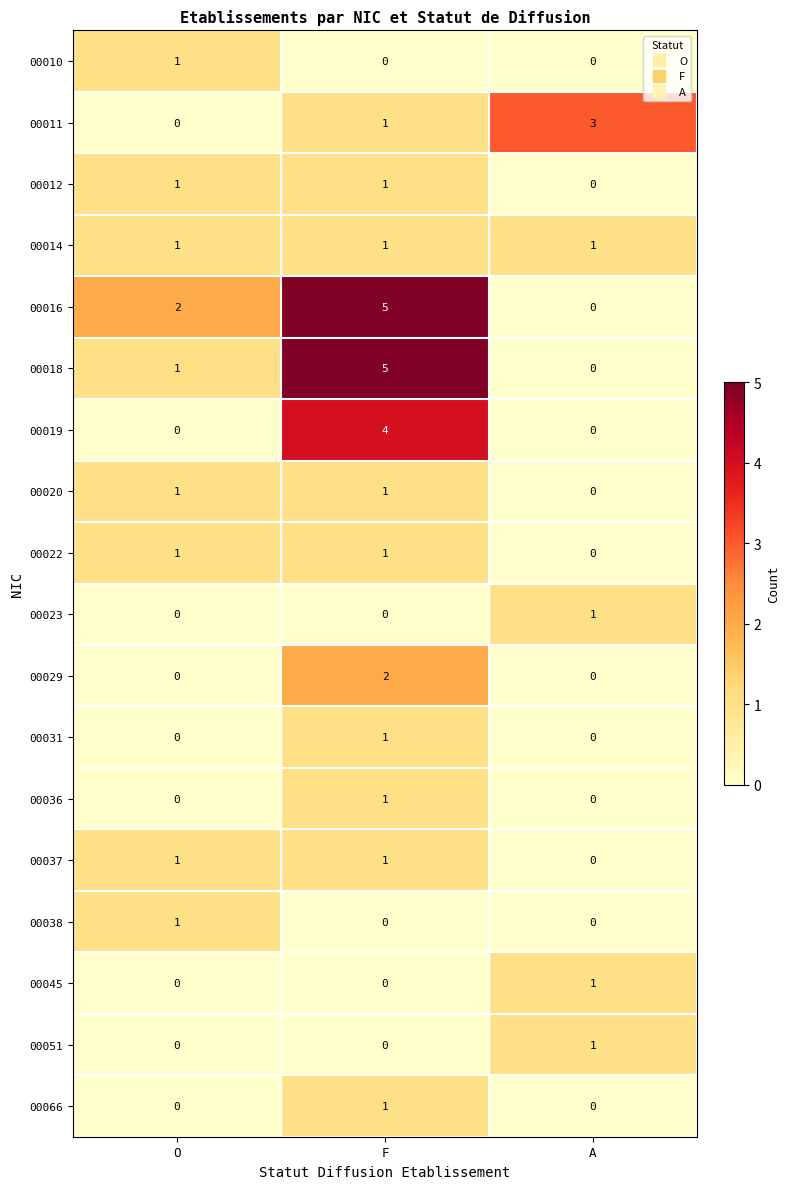

Which series has the largest total across all categories?

00016